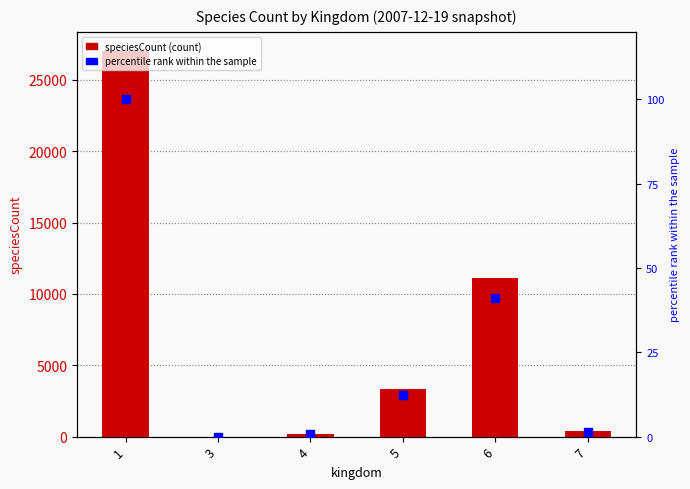

Which series contains the highest Y value?

speciesCount